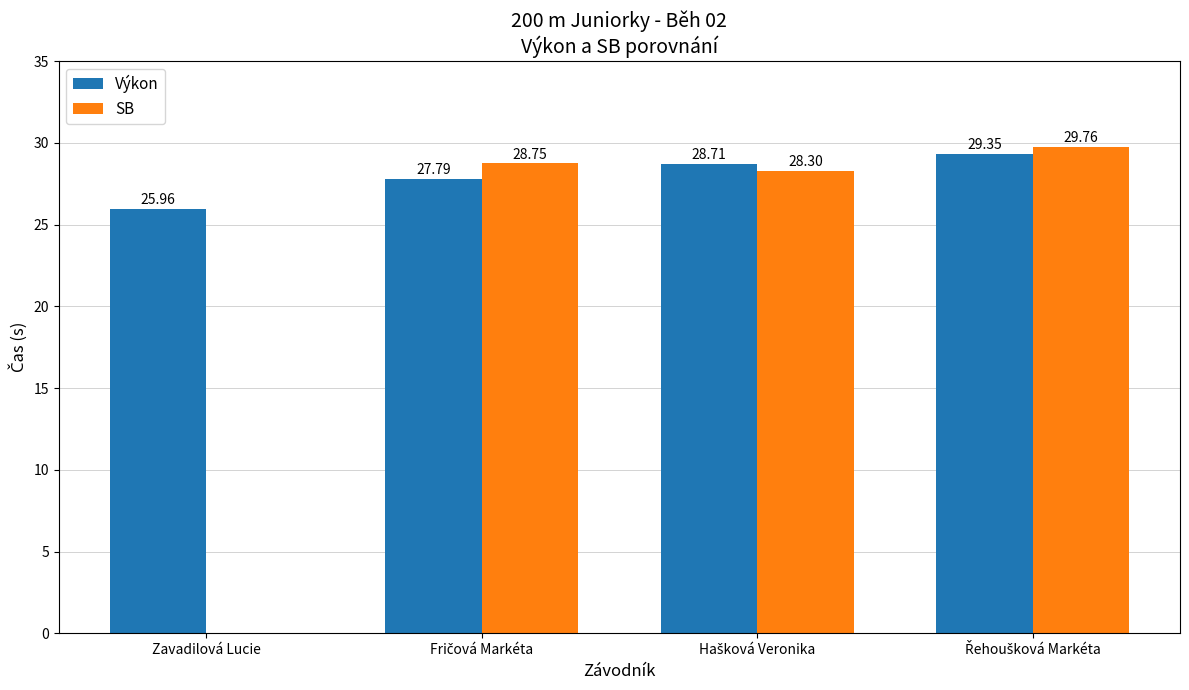

Which series has the largest total across all categories?

Výkon